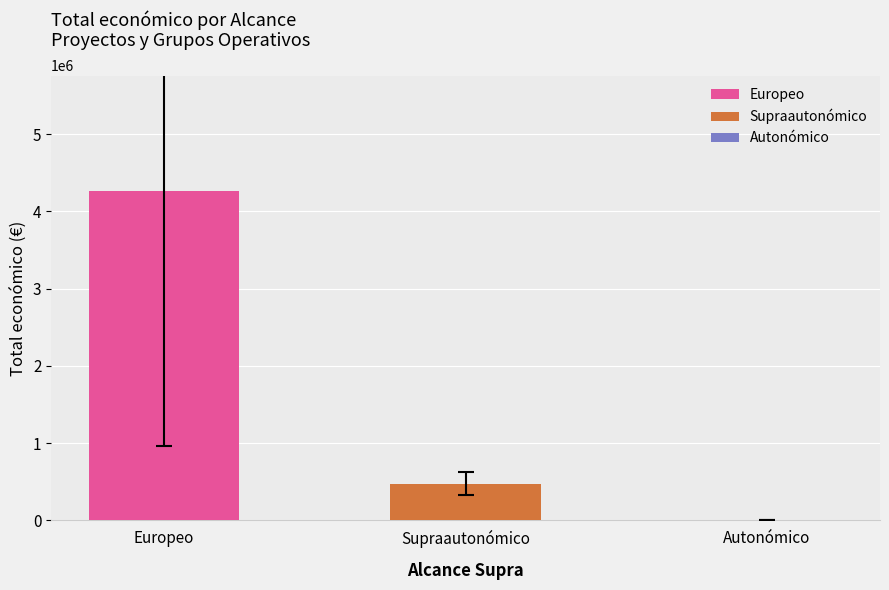

How many bars are there in total?

2